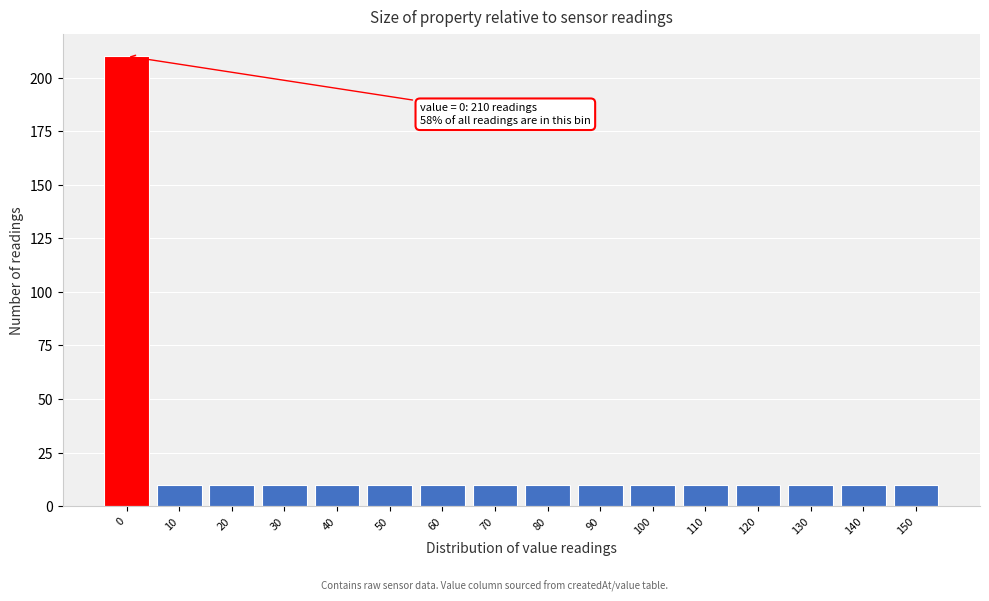

Reading right to left, extract all data points from this chart.

10	10	10	10	10	10	10	10	10	10	10	10	10	10	10	210